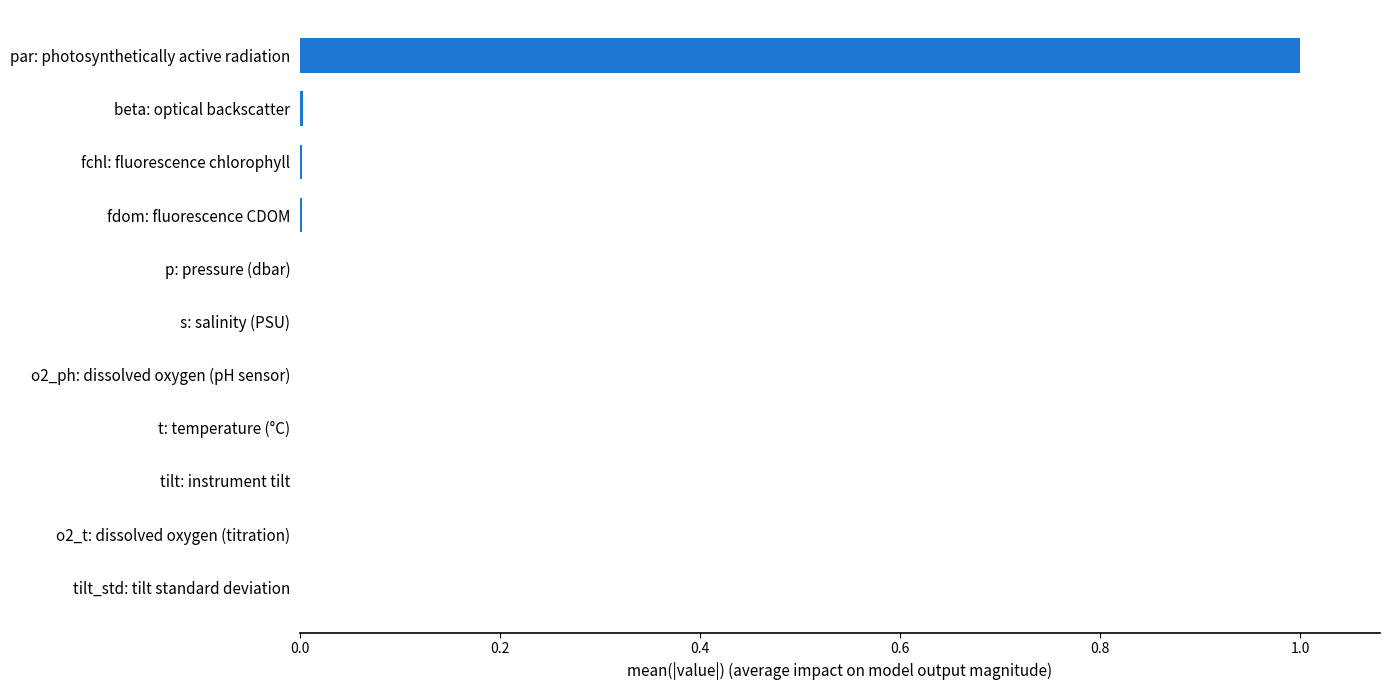

Which label corresponds to the largest value in the chart?

par: photosynthetically active radiation